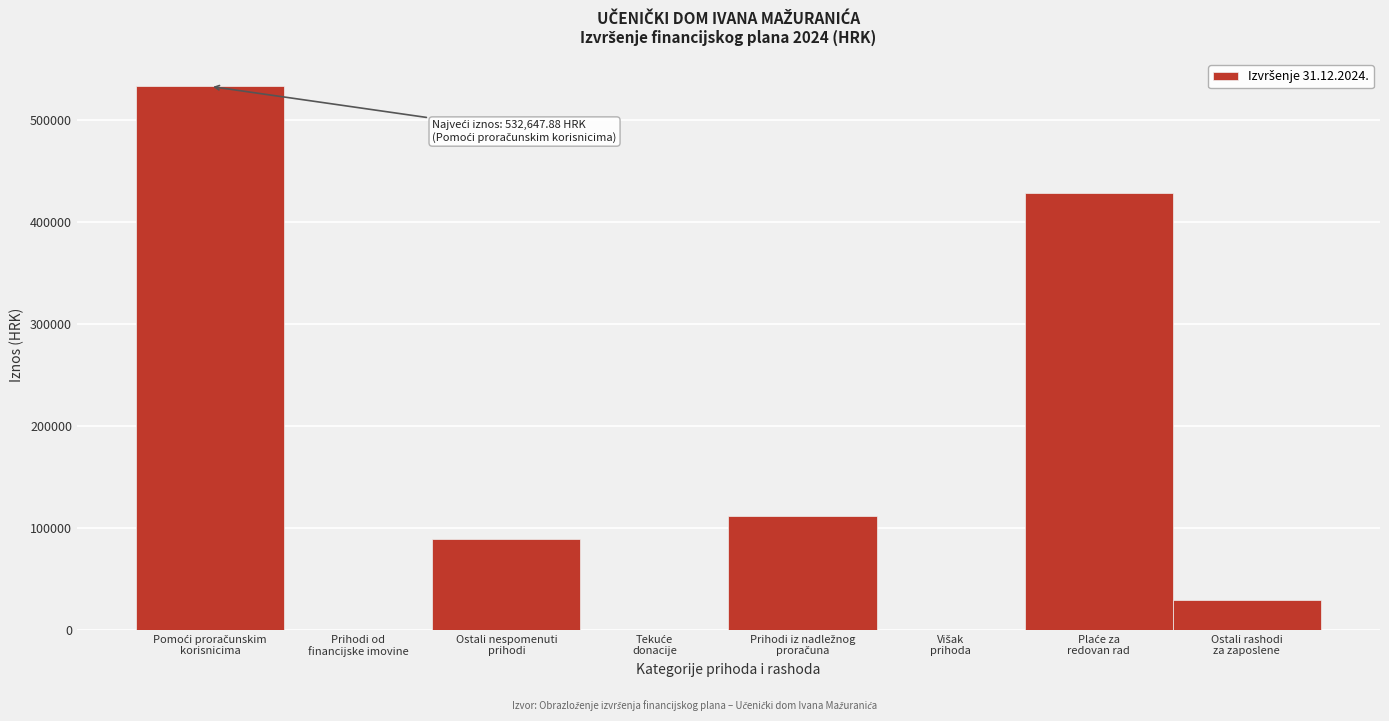

What is the maximum value shown in the chart?

532647.9